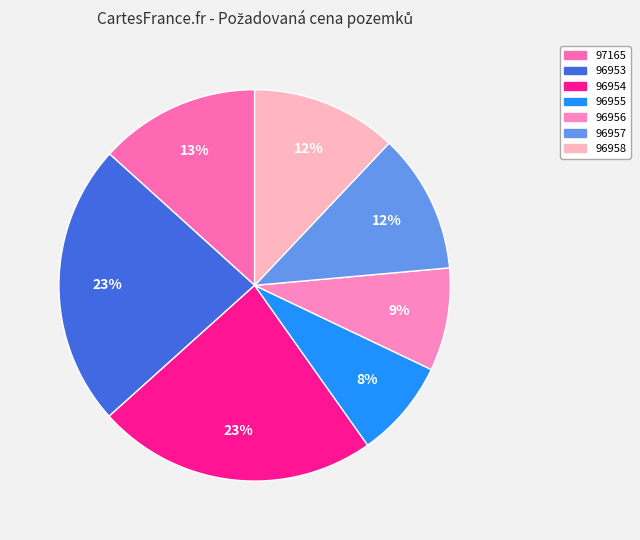

Which has a higher value, 96954 or 96958?

96954